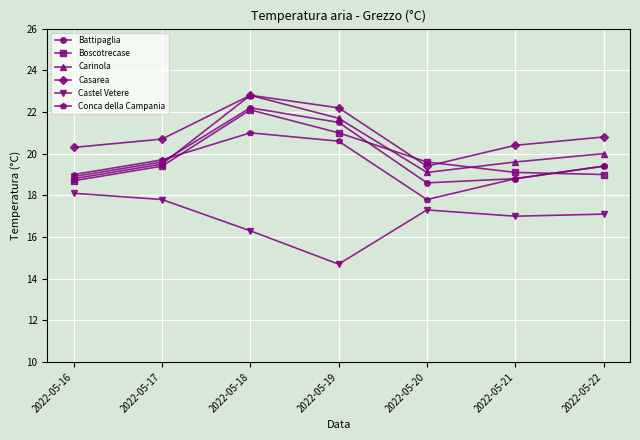

Is it true that Carinola equals 4.7 at 2022-05-16?

False